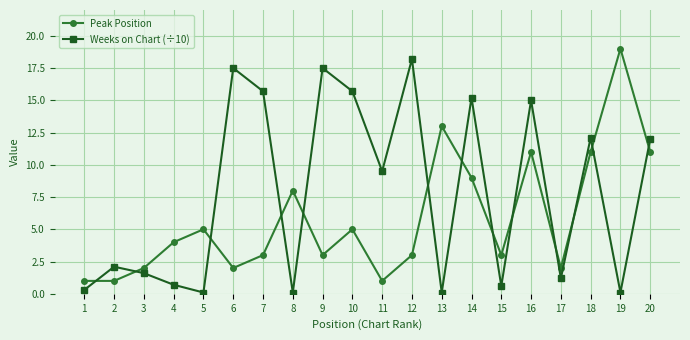

True or false: Peak Position and Weeks on Chart (÷10) cross at least once.

True